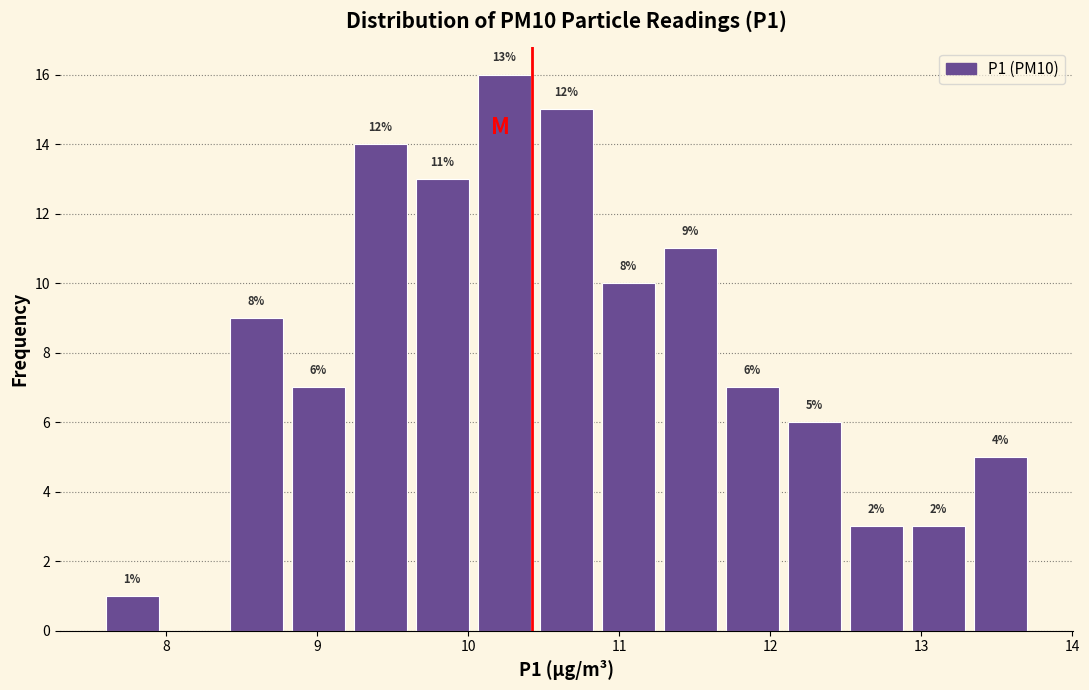

Over which range of the x-axis is the bar tallest?

10.0 to 10.4